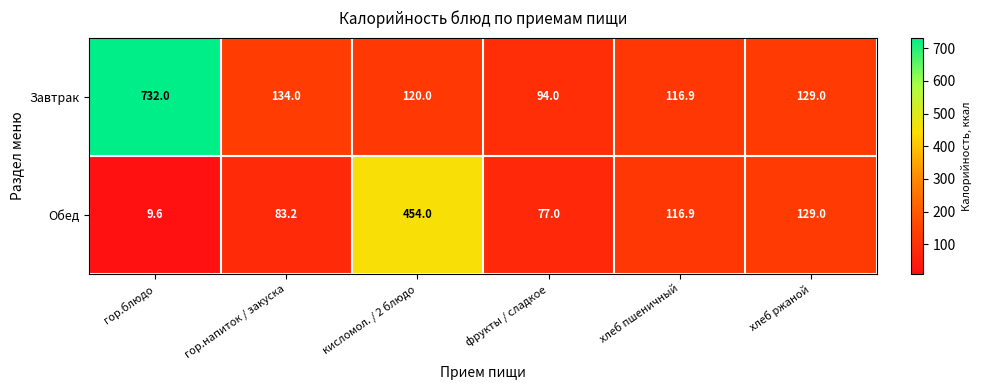

What is the highest value of the Обед series?

454.0